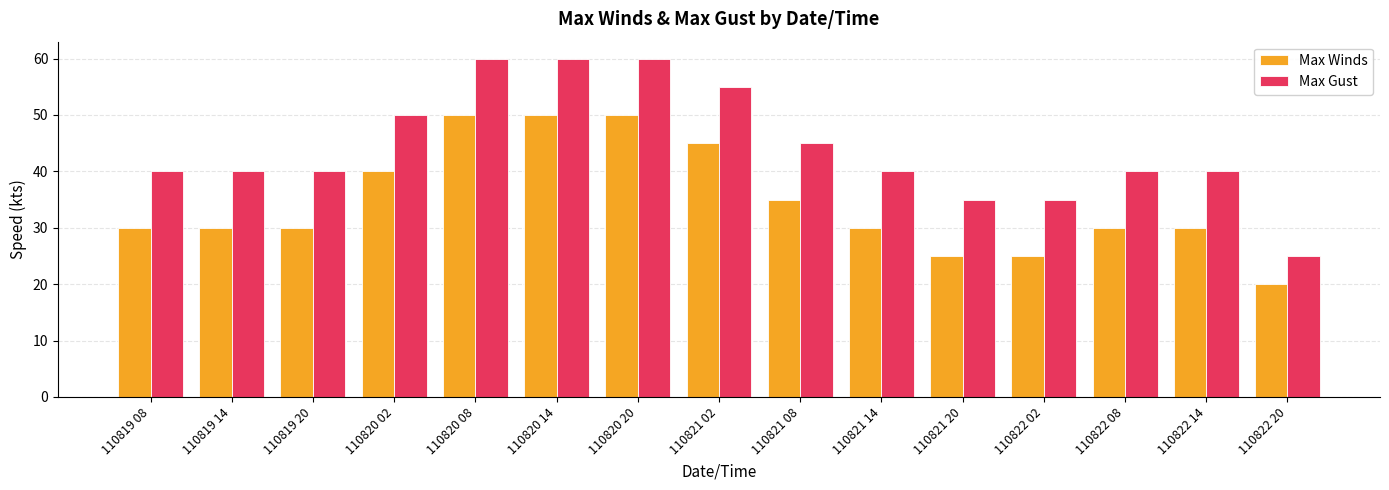

What is the maximum value shown in the chart?

60